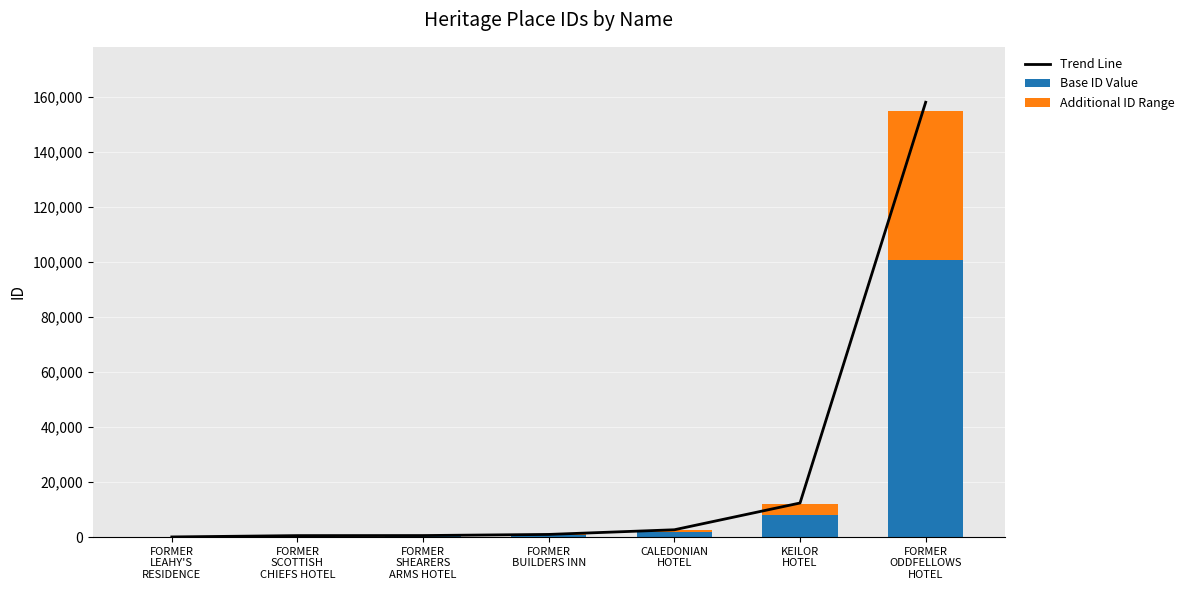

The value of Additional ID Range at FORMER
LEAHY'S
RESIDENCE is 17.9. True or false?

True